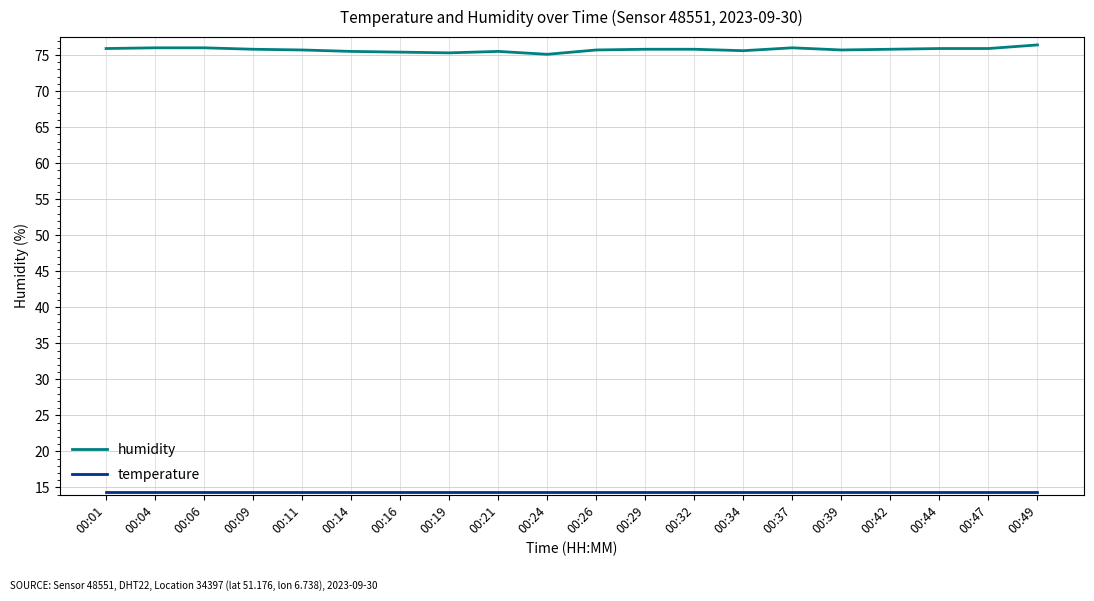

What is the spread (max minus min) of values at 00:47?

61.5